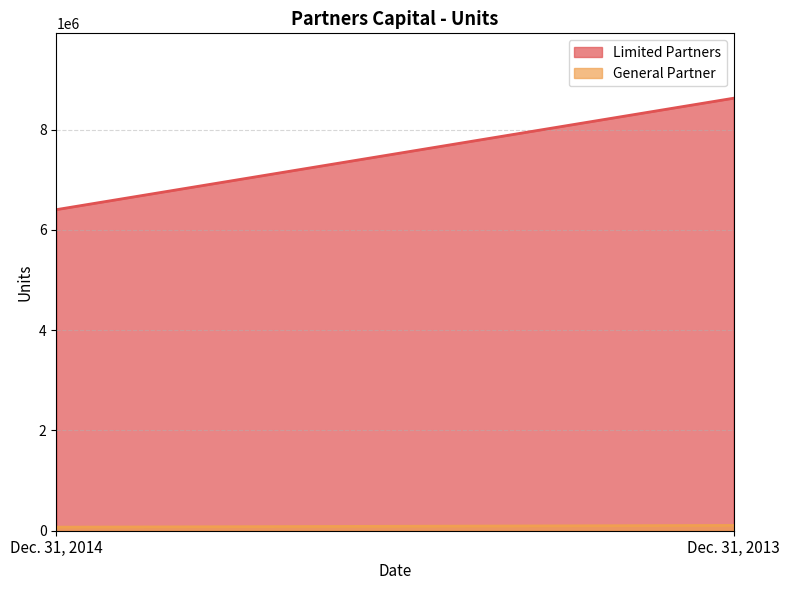

Count the number of data series in this chart.

2